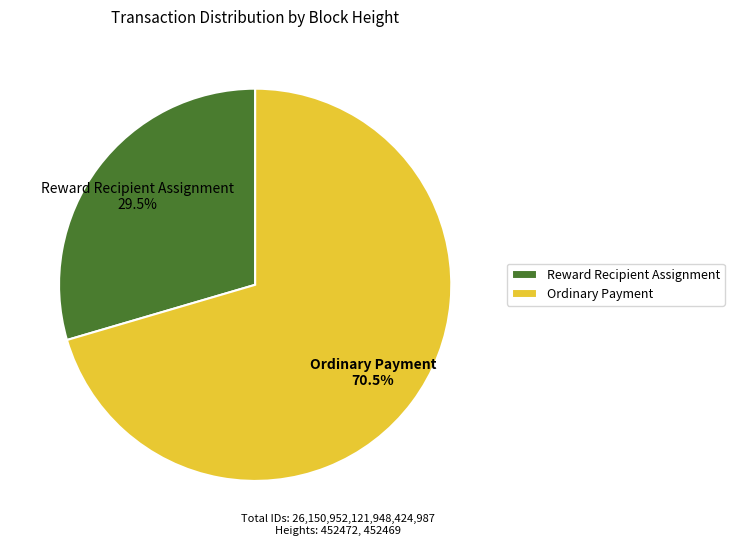

Which slice is the smallest?

Reward Recipient Assignment